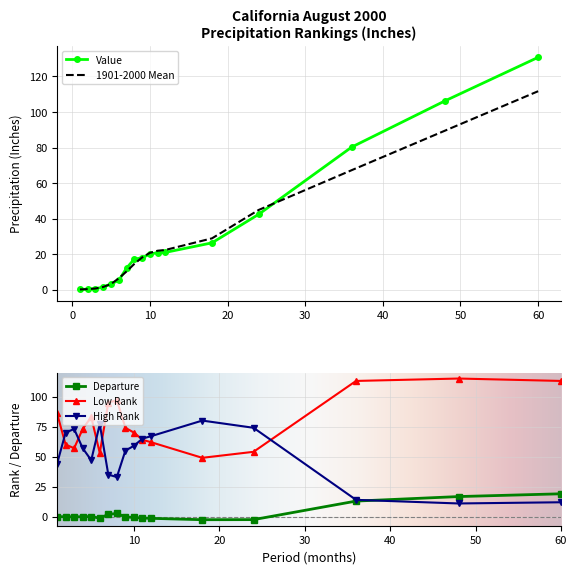

At which label does Low Rank first exceed 73?

1